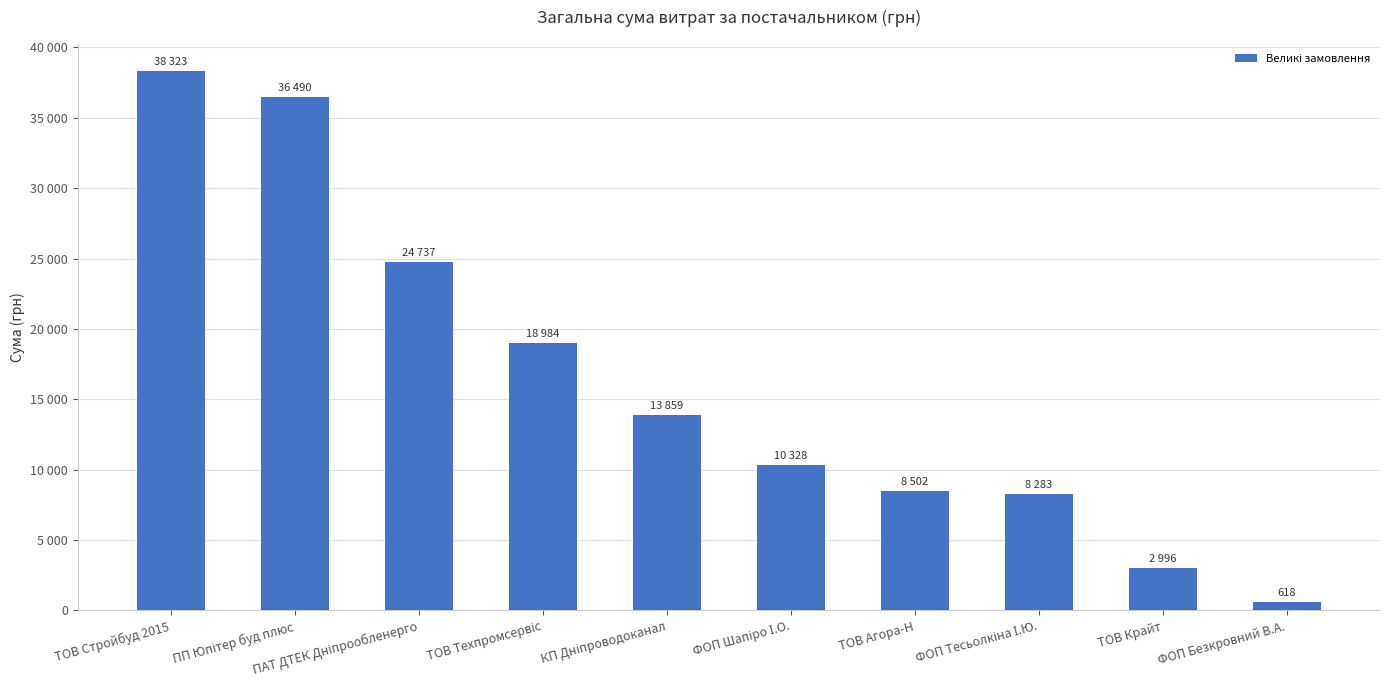

The chart shows a value of 10328.1 at ФОП Шапіро І.О.. True or false?

True